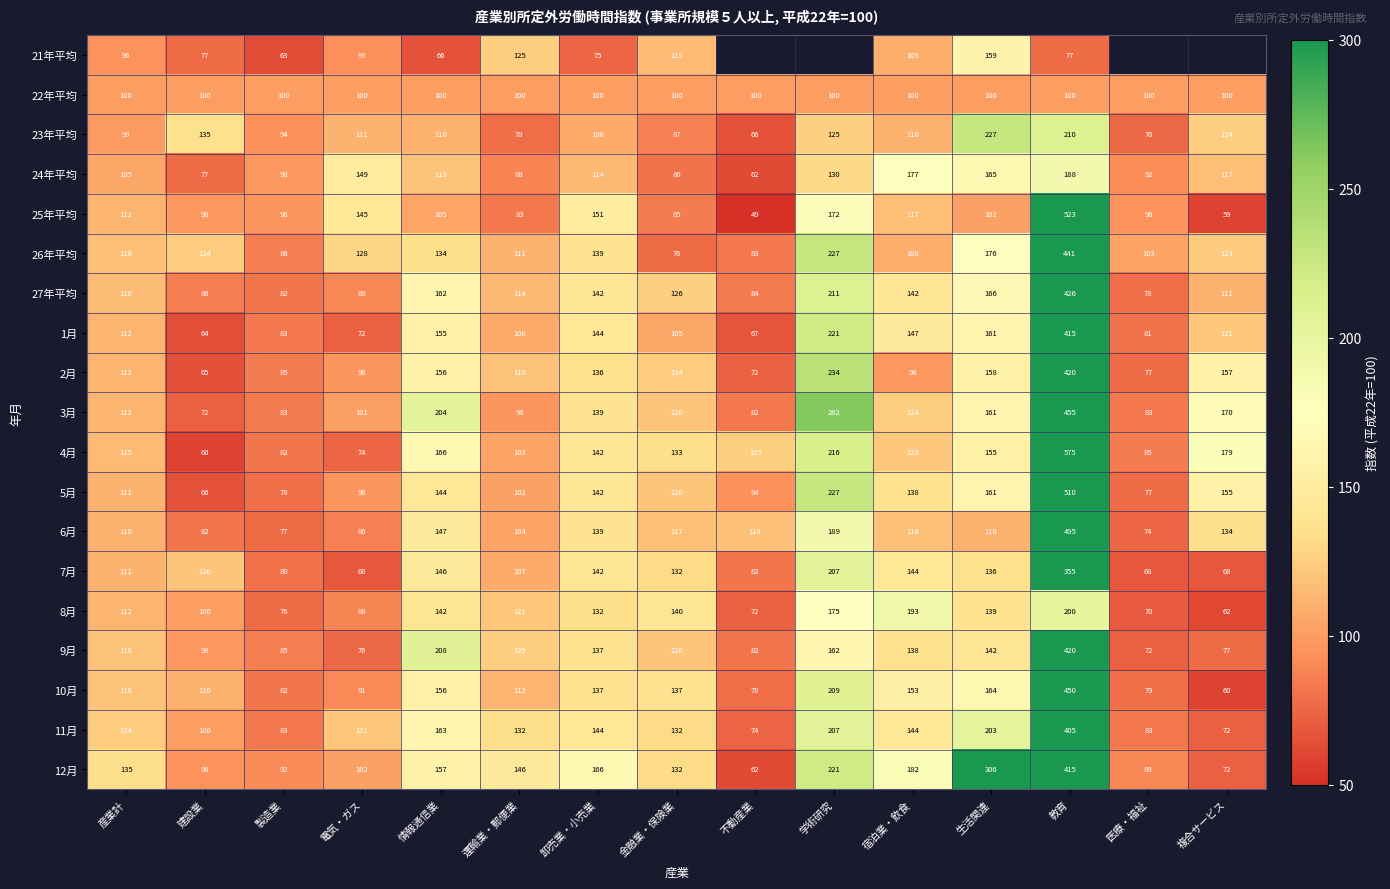

Where is 9月 nearest to the value 246?

情報通信業